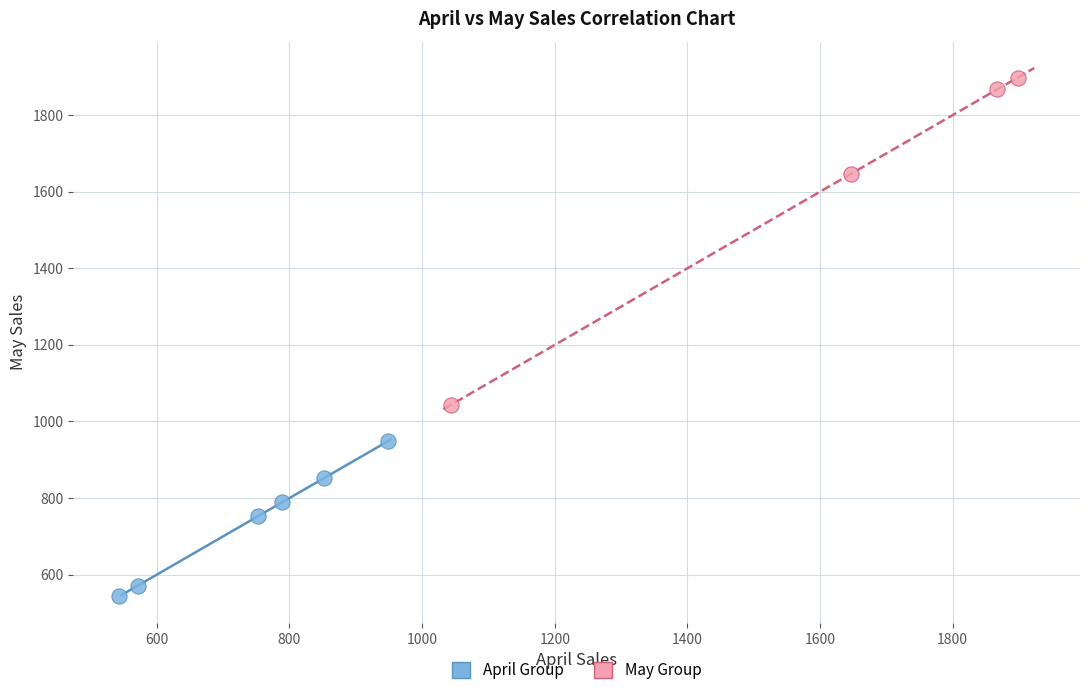

Which series has the widest spread of Y values?

May Group